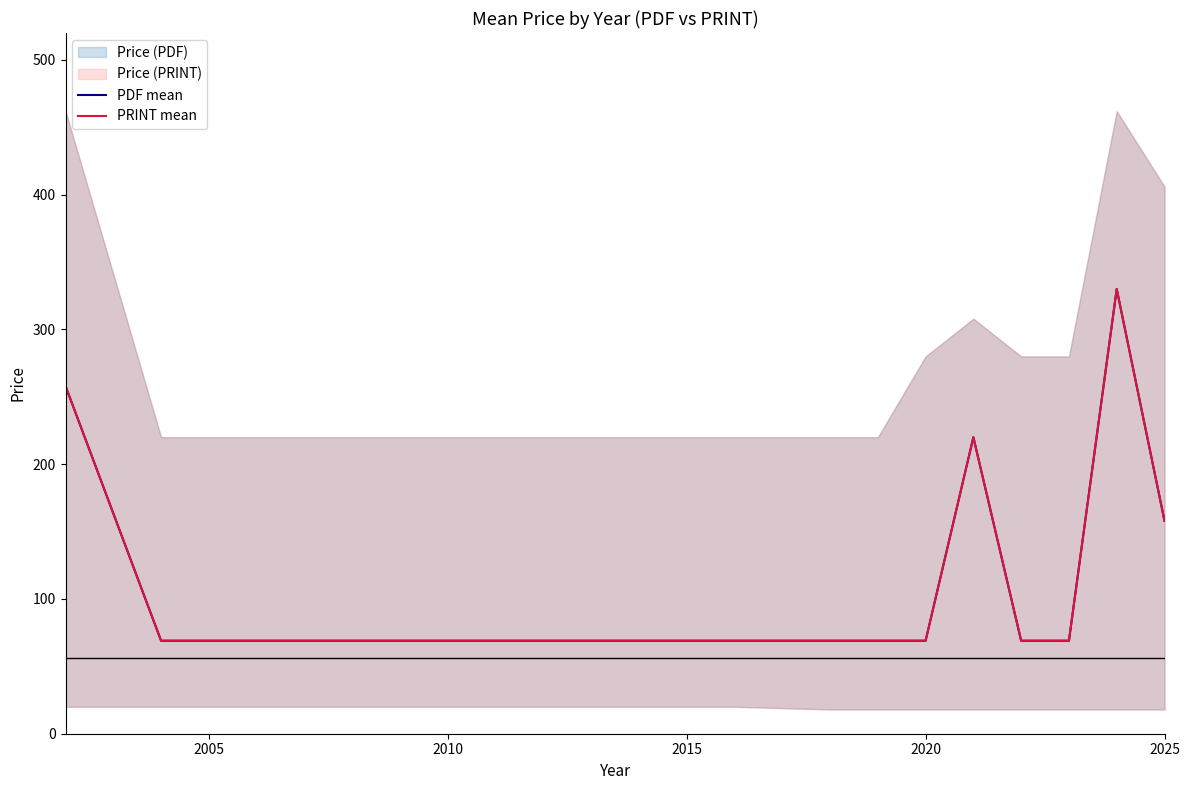

True or false: PDF mean has more than 1 points higher than both neighbors.

True